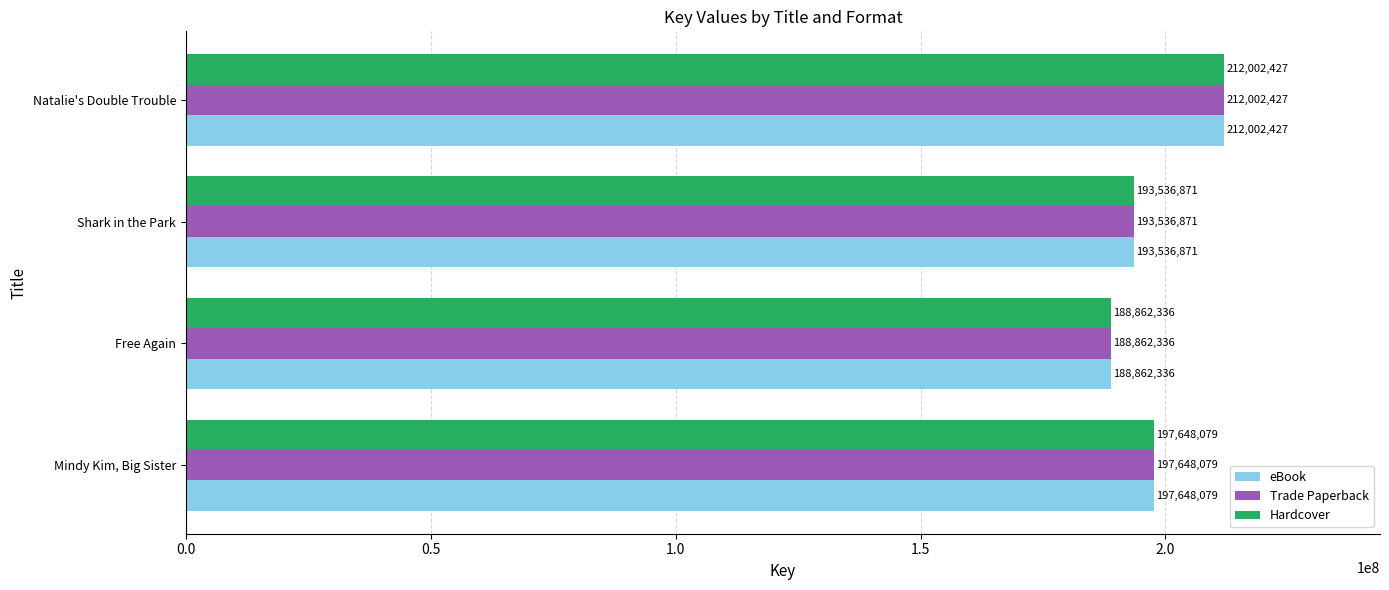

The Hardcover series shows 329492379 at Shark in the Park. True or false?

False